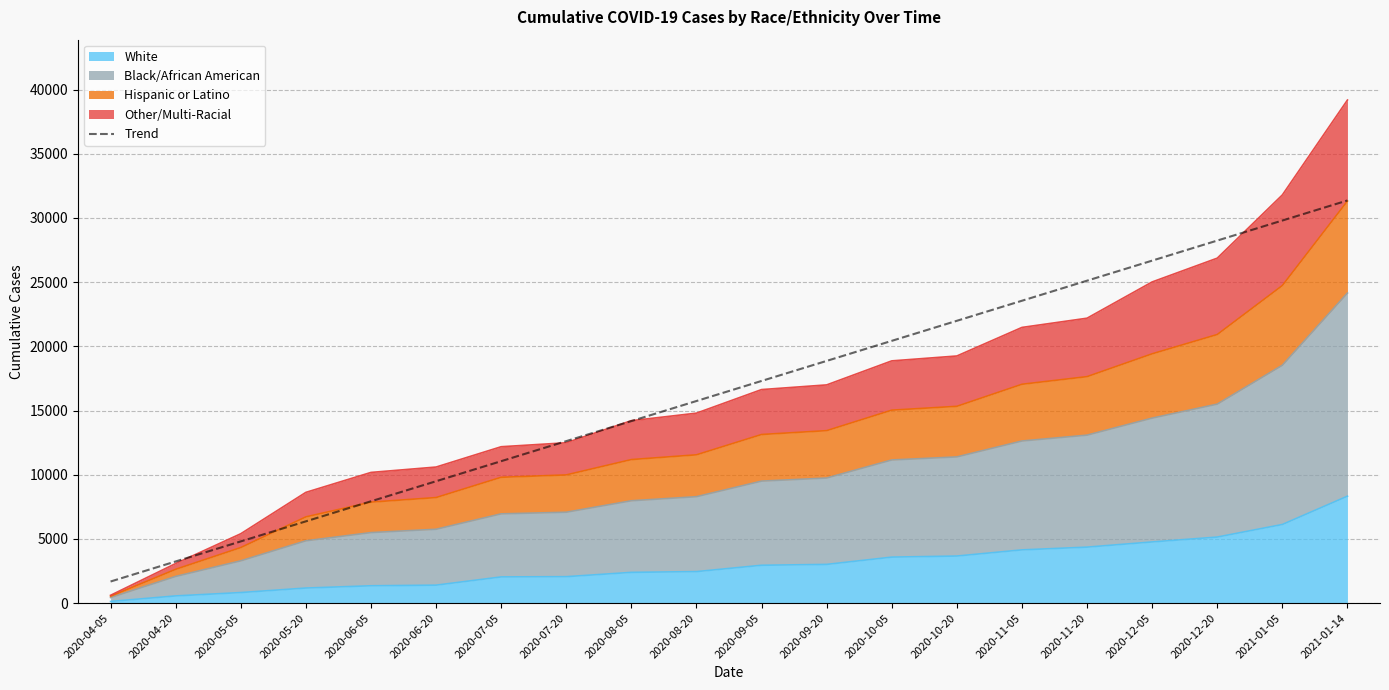

Reading left to right, list all the values displayed in this chart.

2020-04-05=1686.6	2020-04-20=3248.4	2020-05-05=4810.3	2020-05-20=6372.1	2020-06-05=7933.9	2020-06-20=9495.8	2020-07-05=11057.6	2020-07-20=12619.5	2020-08-05=14181.3	2020-08-20=15743.1	2020-09-05=17305.0	2020-09-20=18866.8	2020-10-05=20428.6	2020-10-20=21990.5	2020-11-05=23552.3	2020-11-20=25114.2	2020-12-05=26676.0	2020-12-20=28237.8	2021-01-05=29799.7	2021-01-14=31361.5